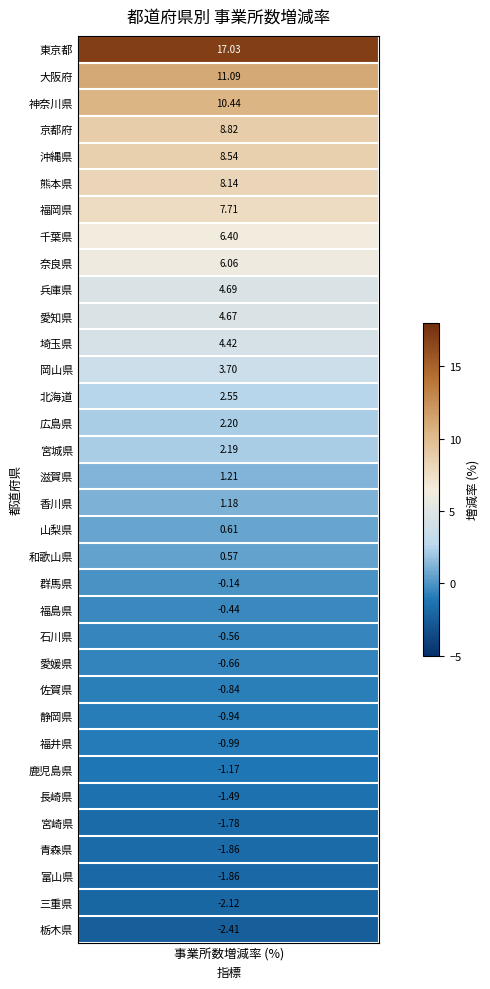

Which category has the highest value across all series?

東京都